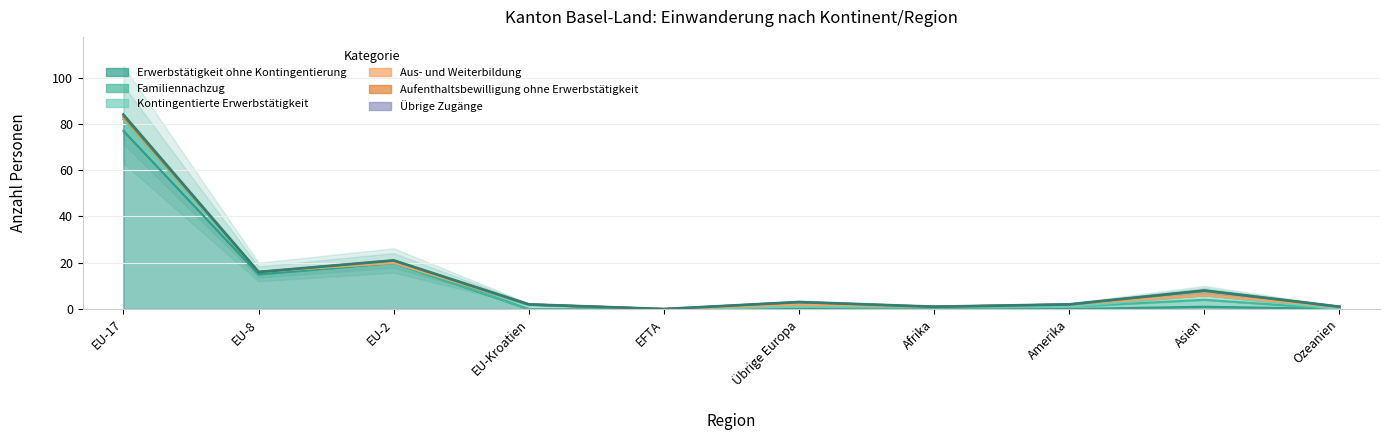

Which has a higher value, EU-Kroatien or Asien?

Asien